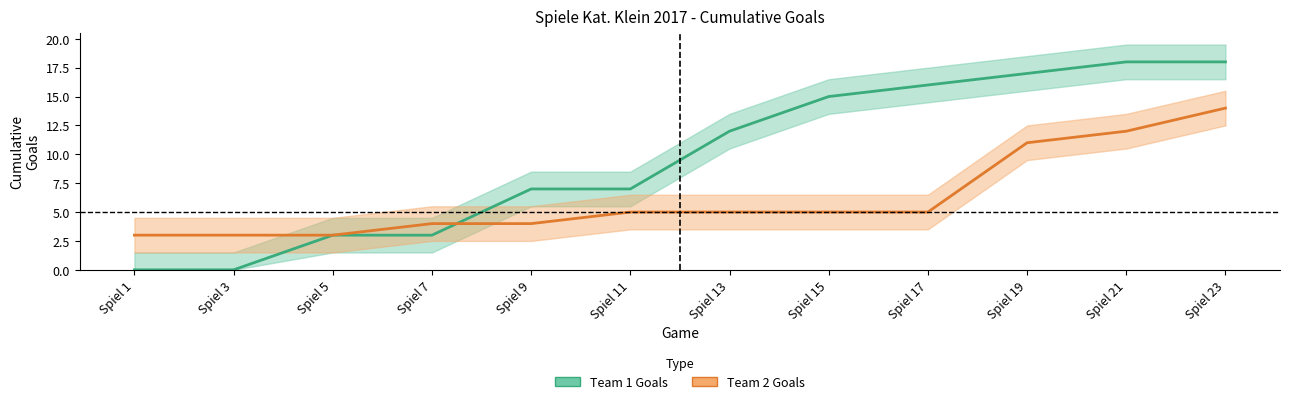

True or false: Team 1 Goals has more than 1 points higher than both neighbors.

False